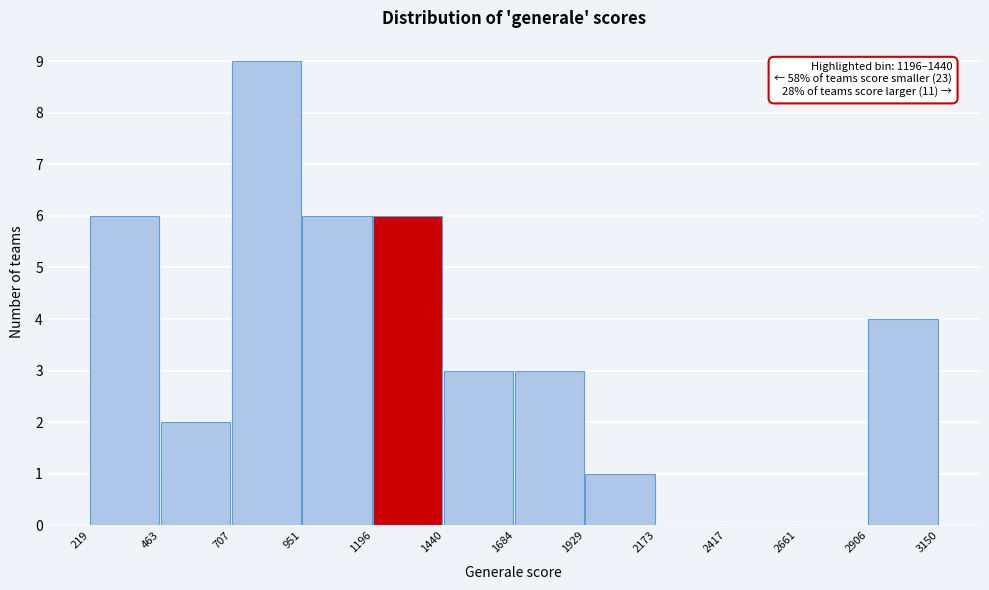

Which range on the x-axis has the tallest bar?

707 to 951